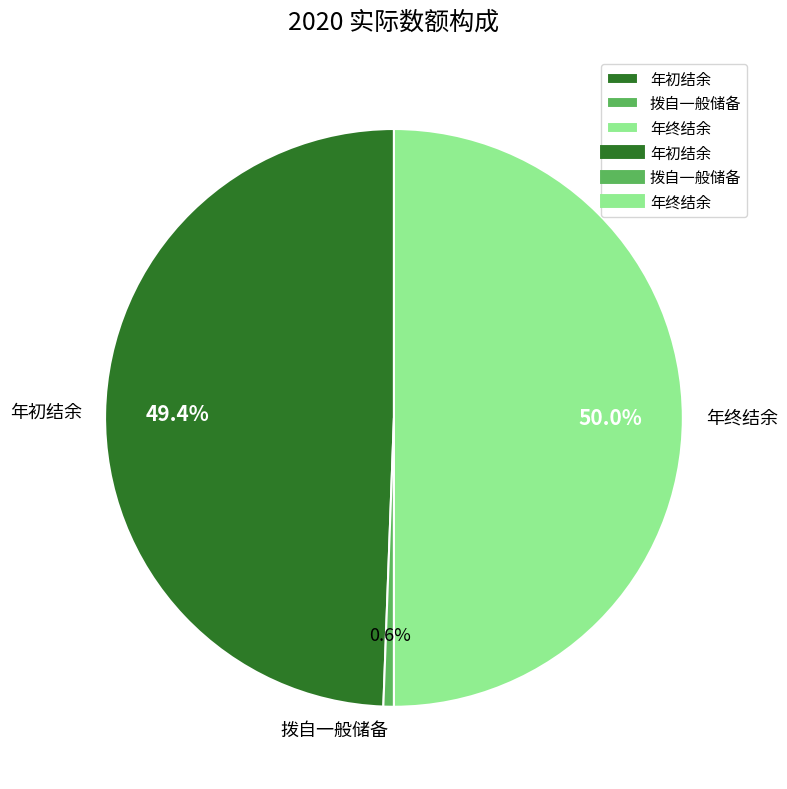

How many slices are in this pie chart?

3